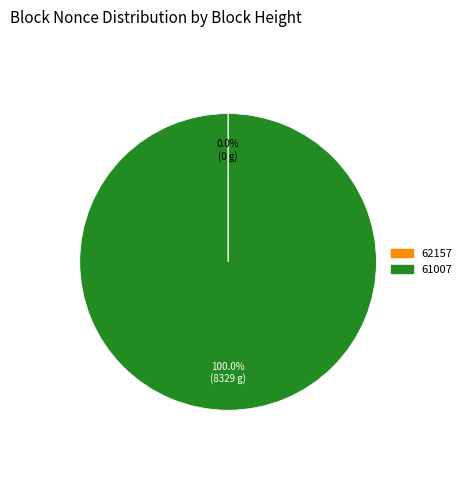

Which category accounts for the majority?

61007